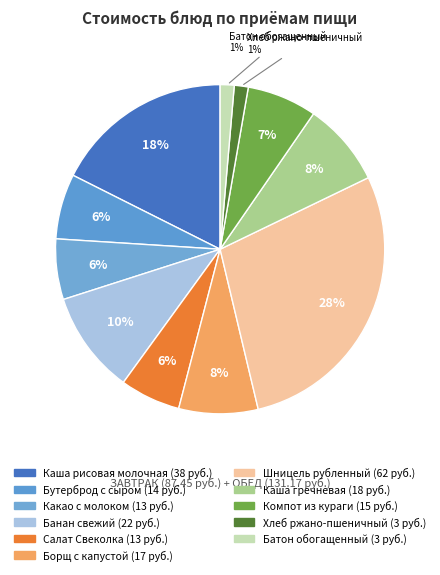

What is the change in value from Банан свежий to Борщ с капустой?

-5.0